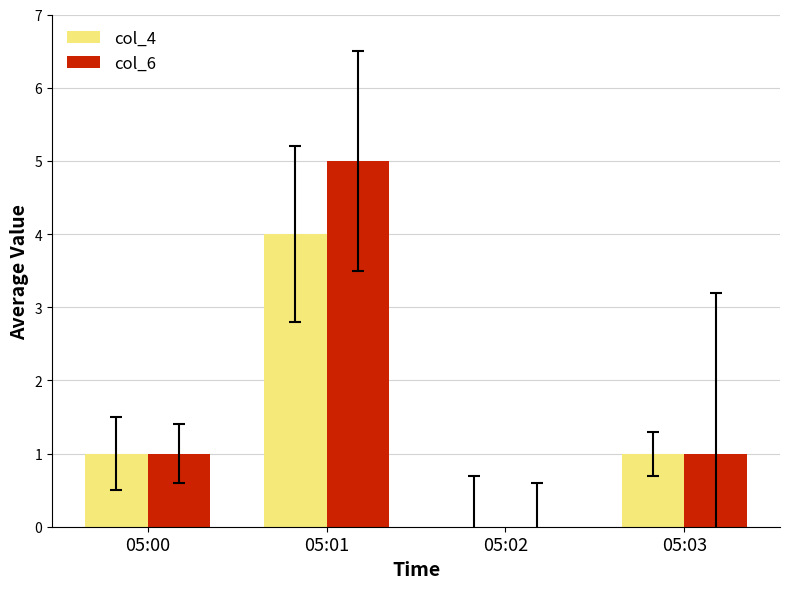

The col_4 series shows 6 at 05:01. True or false?

False